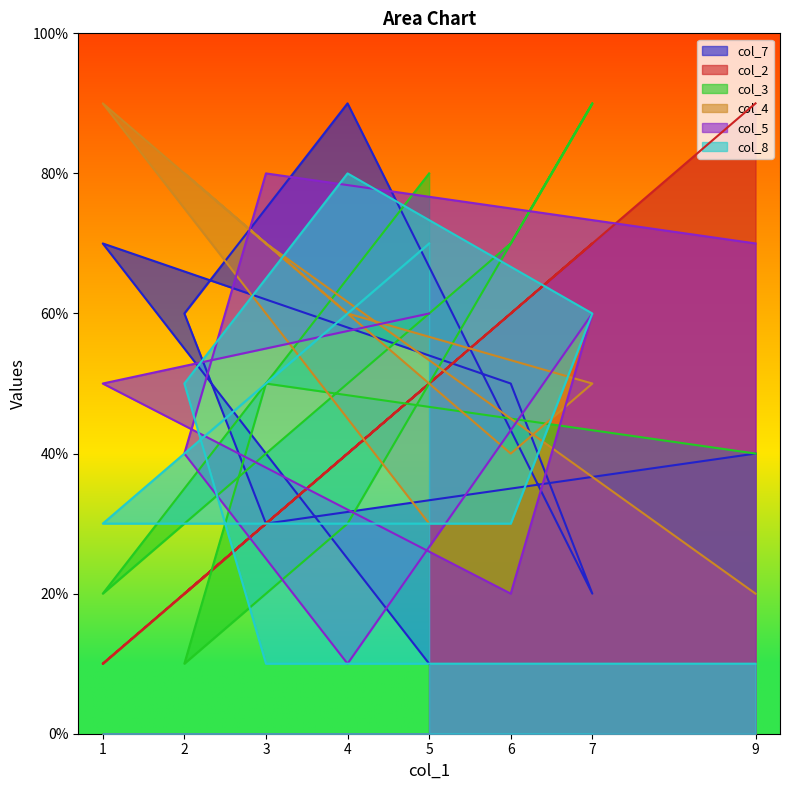

How many lines are shown in the chart?

6